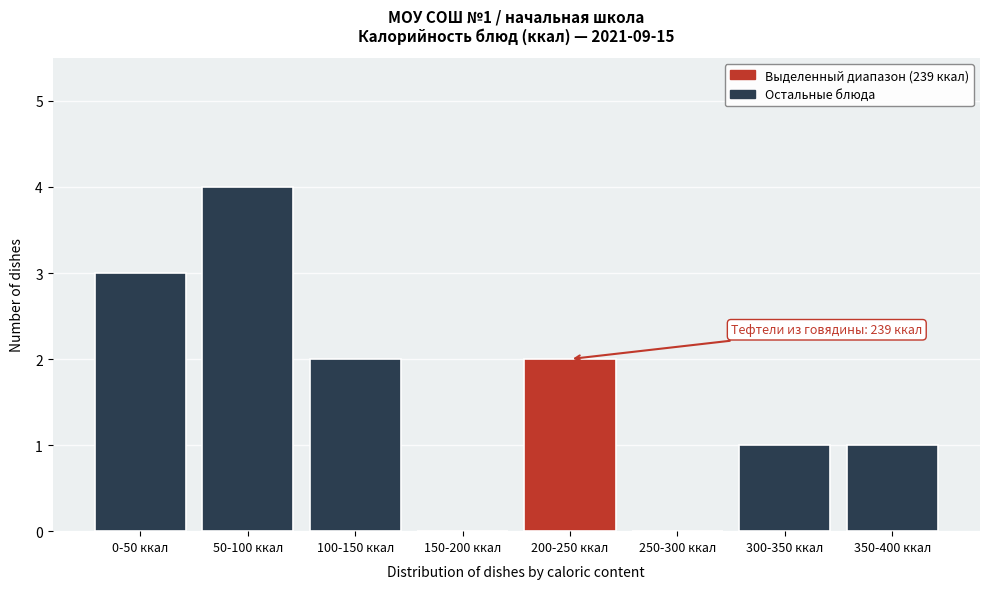

Reading left to right, what are all the values shown in this chart?

0-50 ккал=3	50-100 ккал=4	100-150 ккал=2	150-200 ккал=0	200-250 ккал=2	250-300 ккал=0	300-350 ккал=1	350-400 ккал=1